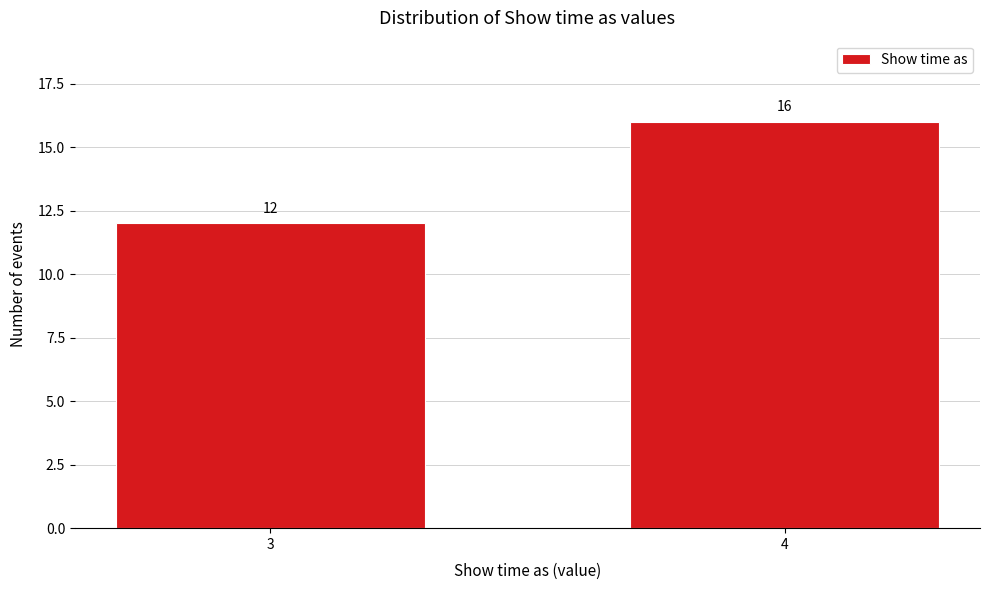

Reading left to right, what are all the values shown in this chart?

3=12	4=16